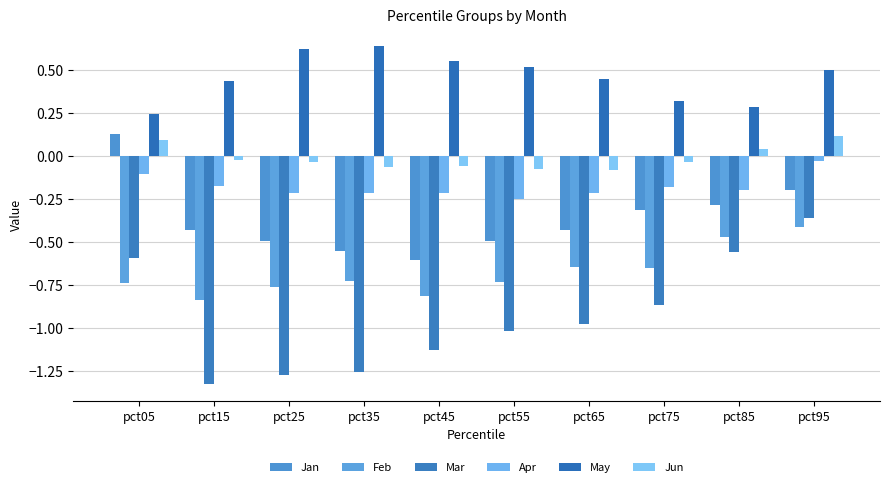

Is the value of Jun at pct45 greater than the value of Jan at pct85?

Yes